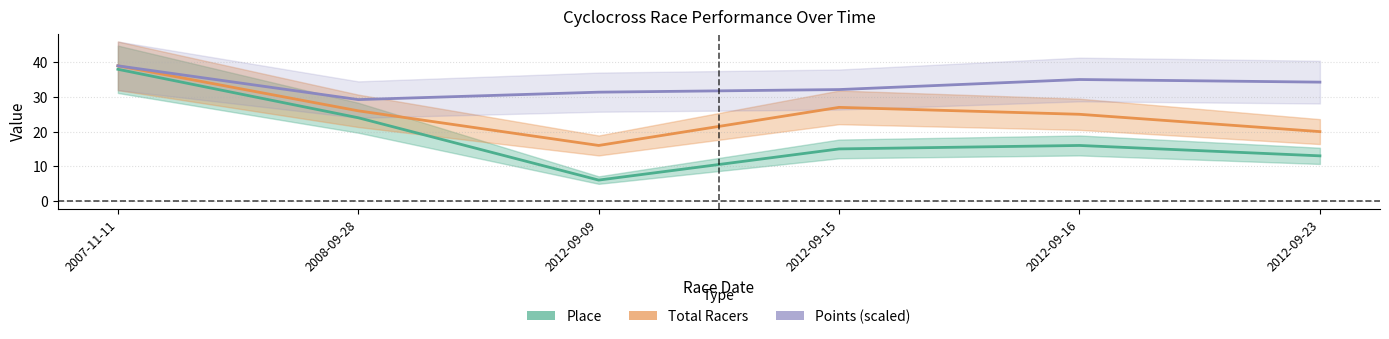

Reading left to right, what are all the values shown in this chart?

Place: 38.0	24.0	6.0	15.0	16.0	13.0
Total Racers: 39.0	26.0	16.0	27.0	25.0	20.0
Points (scaled): 39.0	29.2	31.4	32.1	35.0	34.3